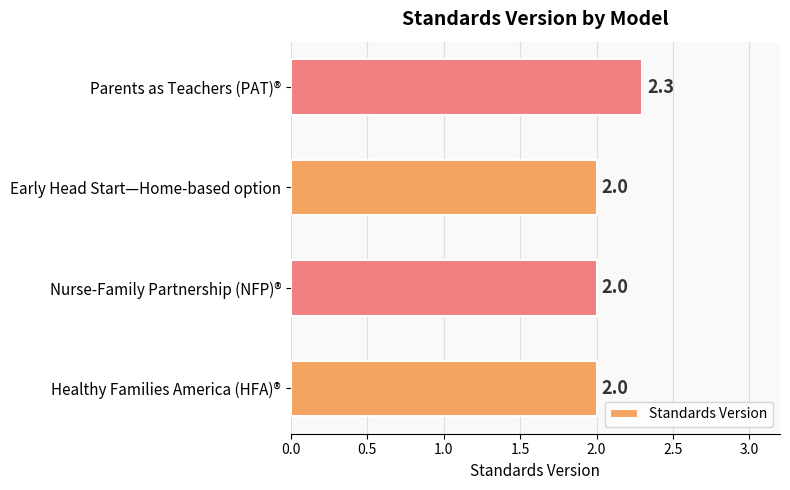

What is the greatest value displayed?

2.3